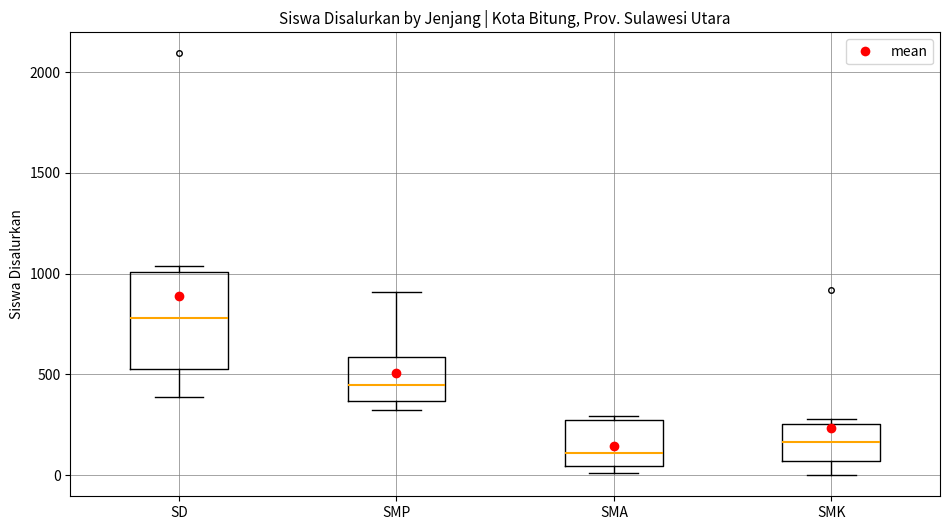

Reading left to right, read every box against the y-axis: the position of its median line, the range the box covers, and the ends of its whiskers. The values are not printed on the chart, so give them approximately, as read against the axis.

SD: median 800, box 500 to 1000, whiskers 400 to 1050
SMP: median 450, box 350 to 600, whiskers 350 (just below the box's lower edge) to 900
SMA: median 100, box 50 to 250, whiskers 0 to 300
SMK: median 150, box 50 to 250, whiskers 0 to 300